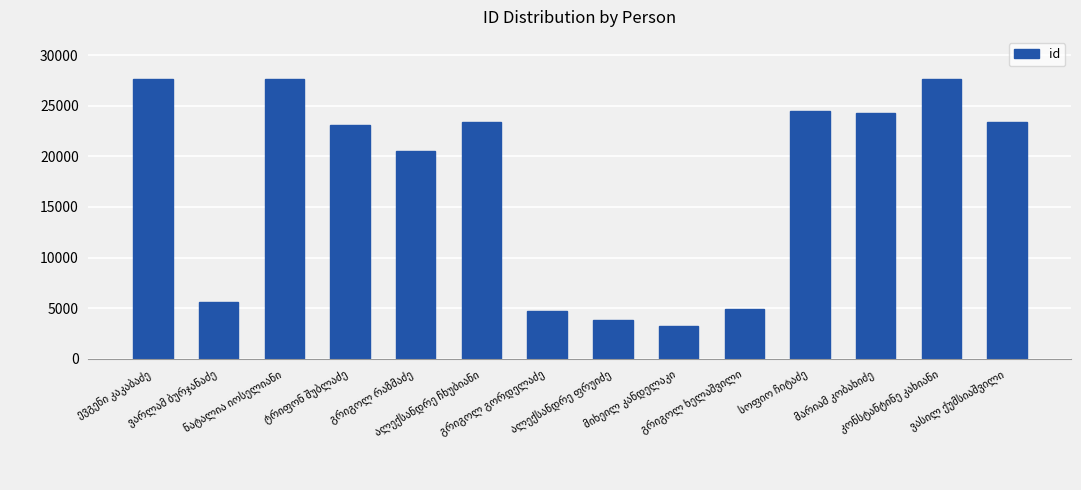

What is the average value?

17454